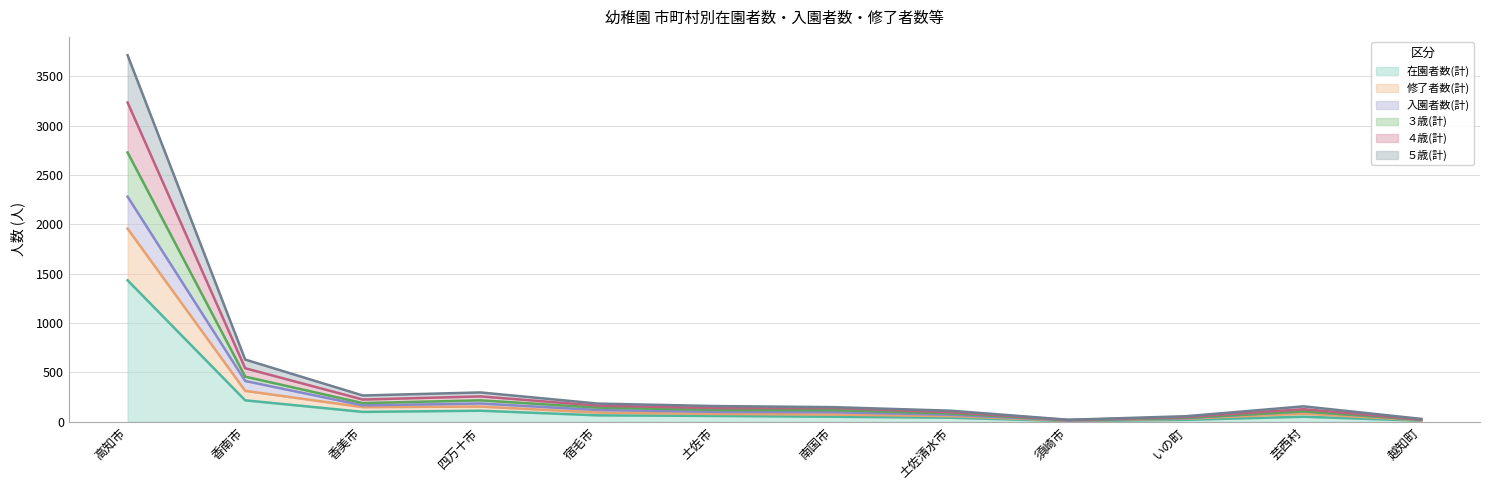

What is the maximum value shown in the chart?

3713